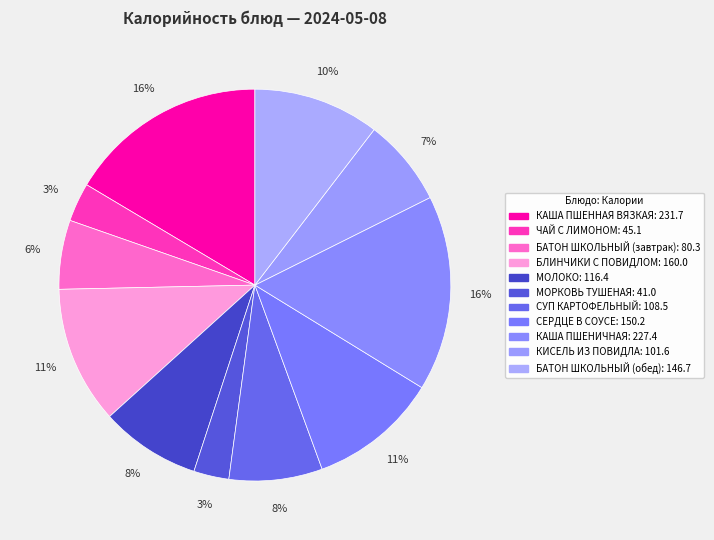

True or false: КАША ПШЕННАЯ ВЯЗКАЯ accounts for 6% of the total.

False